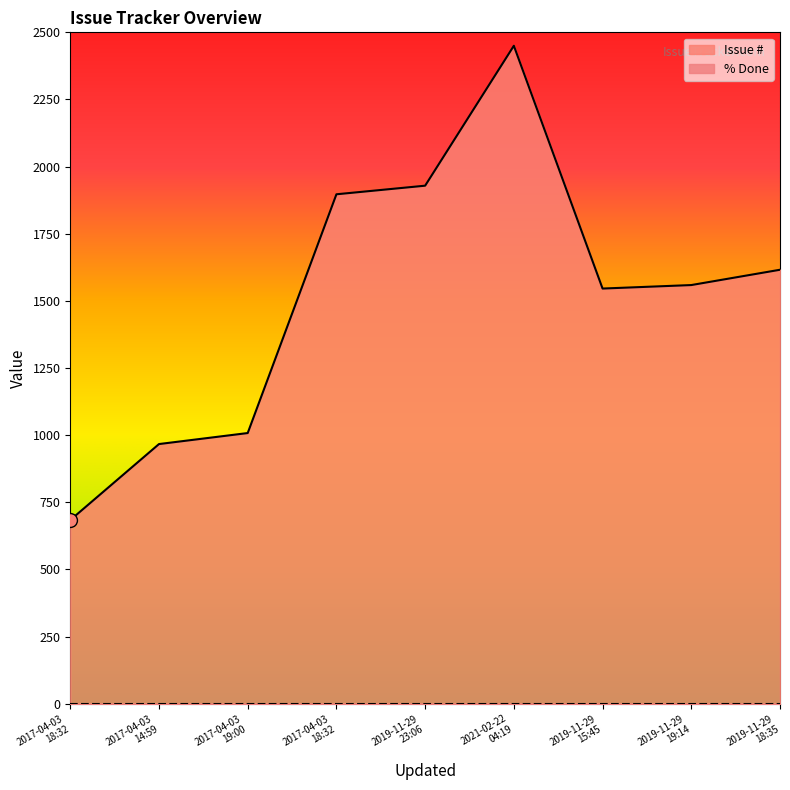

The chart shows a value of 1929 at 2019-11-29
23:06. True or false?

True